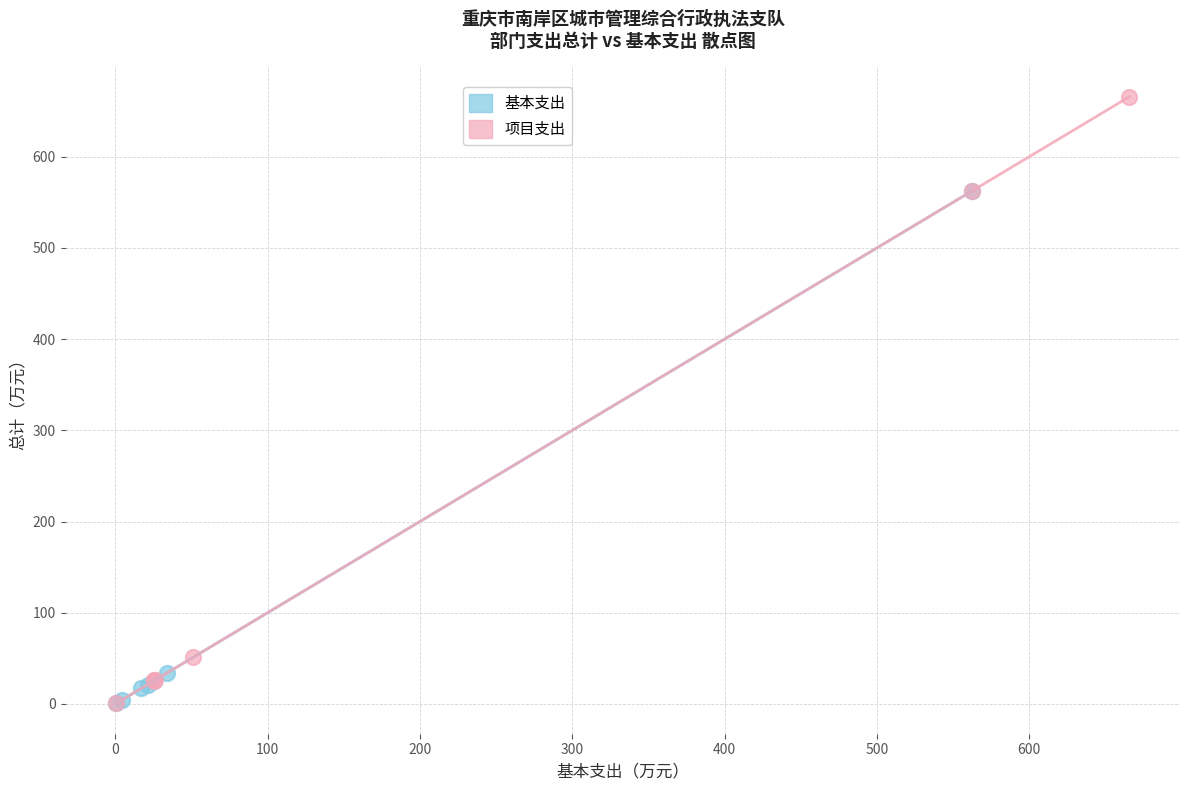

Which series has the widest spread of Y values?

项目支出